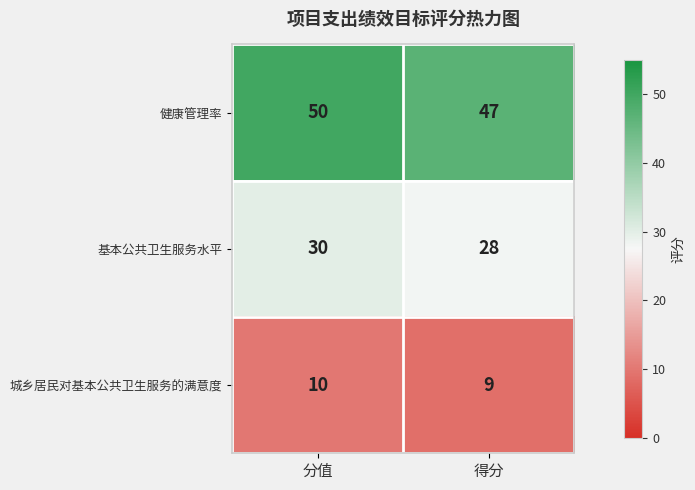

Is it true that 基本公共卫生服务水平 equals 41 at 得分?

False